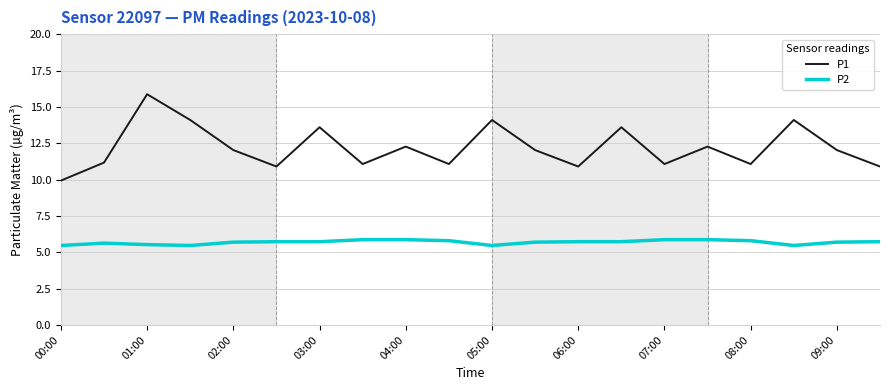

Which series has the widest spread of values?

P1